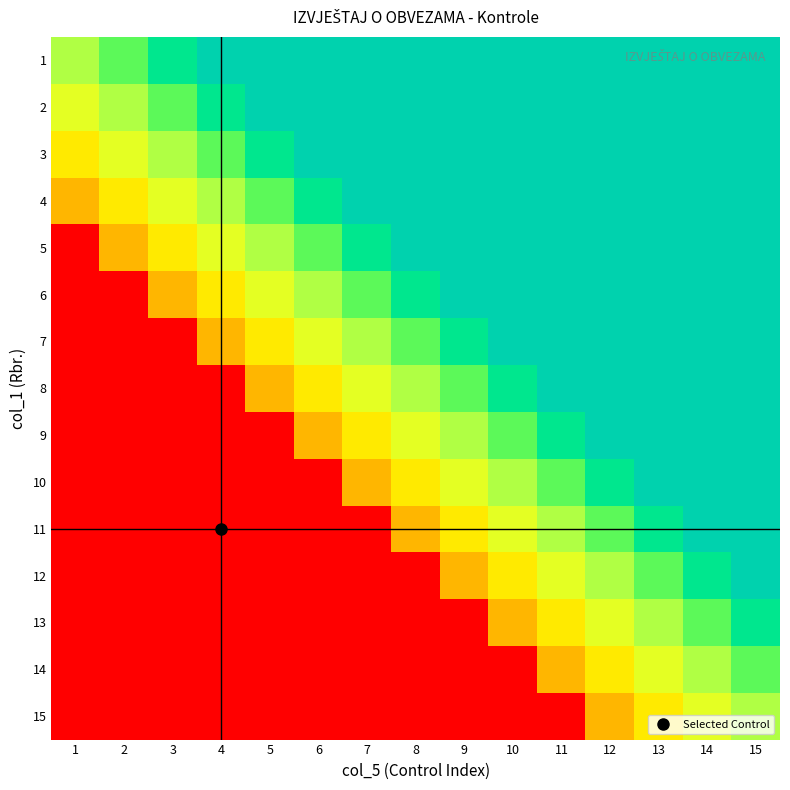

Reading right to left, list all the values displayed in this chart.

1: 15=0.9	14=0.9	13=0.9	12=0.9	11=0.9	10=0.9	9=0.9	8=0.9	7=0.9	6=0.9	5=0.9	4=0.9	3=0.8	2=0.7	1=0.6
2: 15=0.9	14=0.9	13=0.9	12=0.9	11=0.9	10=0.9	9=0.9	8=0.9	7=0.9	6=0.9	5=0.9	4=0.8	3=0.7	2=0.6	1=0.5
3: 15=0.9	14=0.9	13=0.9	12=0.9	11=0.9	10=0.9	9=0.9	8=0.9	7=0.9	6=0.9	5=0.8	4=0.7	3=0.6	2=0.5	1=0.4
4: 15=0.9	14=0.9	13=0.9	12=0.9	11=0.9	10=0.9	9=0.9	8=0.9	7=0.9	6=0.8	5=0.7	4=0.6	3=0.5	2=0.4	1=0.3
5: 15=0.9	14=0.9	13=0.9	12=0.9	11=0.9	10=0.9	9=0.9	8=0.9	7=0.8	6=0.7	5=0.6	4=0.5	3=0.4	2=0.3	1=0.0
6: 15=0.9	14=0.9	13=0.9	12=0.9	11=0.9	10=0.9	9=0.9	8=0.8	7=0.7	6=0.6	5=0.5	4=0.4	3=0.3	2=0.0	1=0.0
7: 15=0.9	14=0.9	13=0.9	12=0.9	11=0.9	10=0.9	9=0.8	8=0.7	7=0.6	6=0.5	5=0.4	4=0.3	3=0.0	2=0.0	1=0.0
8: 15=0.9	14=0.9	13=0.9	12=0.9	11=0.9	10=0.8	9=0.7	8=0.6	7=0.5	6=0.4	5=0.3	4=0.0	3=0.0	2=0.0	1=0.0
9: 15=0.9	14=0.9	13=0.9	12=0.9	11=0.8	10=0.7	9=0.6	8=0.5	7=0.4	6=0.3	5=0.0	4=0.0	3=0.0	2=0.0	1=0.0
10: 15=0.9	14=0.9	13=0.9	12=0.8	11=0.7	10=0.6	9=0.5	8=0.4	7=0.3	6=0.0	5=0.0	4=0.0	3=0.0	2=0.0	1=0.0
11: 15=0.9	14=0.9	13=0.8	12=0.7	11=0.6	10=0.5	9=0.4	8=0.3	7=0.0	6=0.0	5=0.0	4=0.0	3=0.0	2=0.0	1=0.0
12: 15=0.9	14=0.8	13=0.7	12=0.6	11=0.5	10=0.4	9=0.3	8=0.0	7=0.0	6=0.0	5=0.0	4=0.0	3=0.0	2=0.0	1=0.0
13: 15=0.8	14=0.7	13=0.6	12=0.5	11=0.4	10=0.3	9=0.0	8=0.0	7=0.0	6=0.0	5=0.0	4=0.0	3=0.0	2=0.0	1=0.0
14: 15=0.7	14=0.6	13=0.5	12=0.4	11=0.3	10=0.0	9=0.0	8=0.0	7=0.0	6=0.0	5=0.0	4=0.0	3=0.0	2=0.0	1=0.0
15: 15=0.6	14=0.5	13=0.4	12=0.3	11=0.0	10=0.0	9=0.0	8=0.0	7=0.0	6=0.0	5=0.0	4=0.0	3=0.0	2=0.0	1=0.0